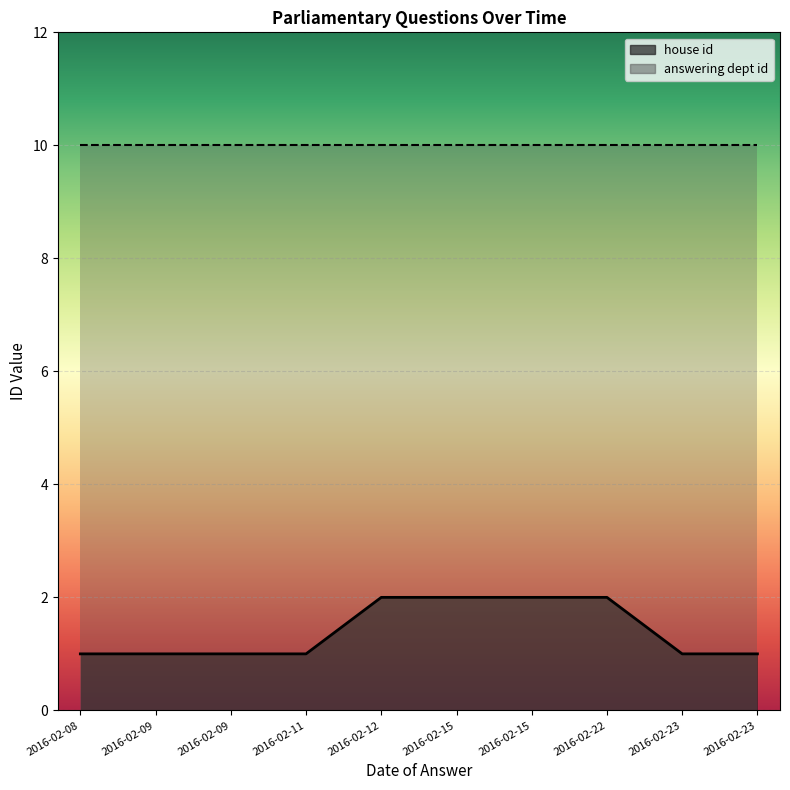

Which series has the largest range (max minus min)?

house id